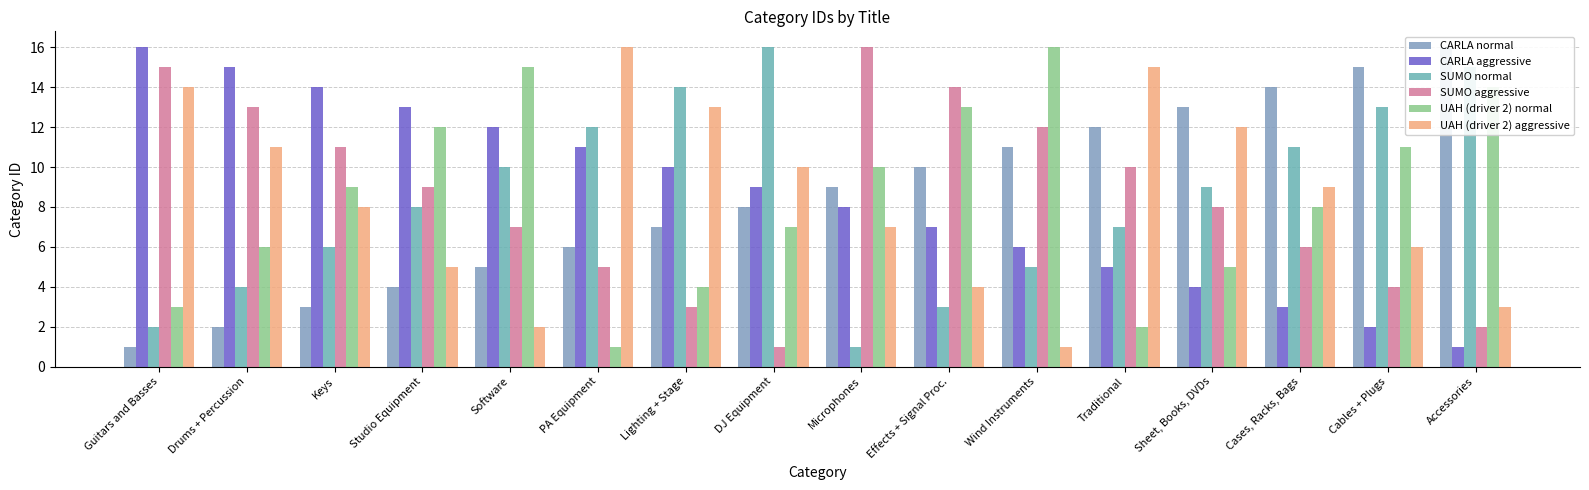

True or false: CARLA aggressive has a value of 12 at Software.

True